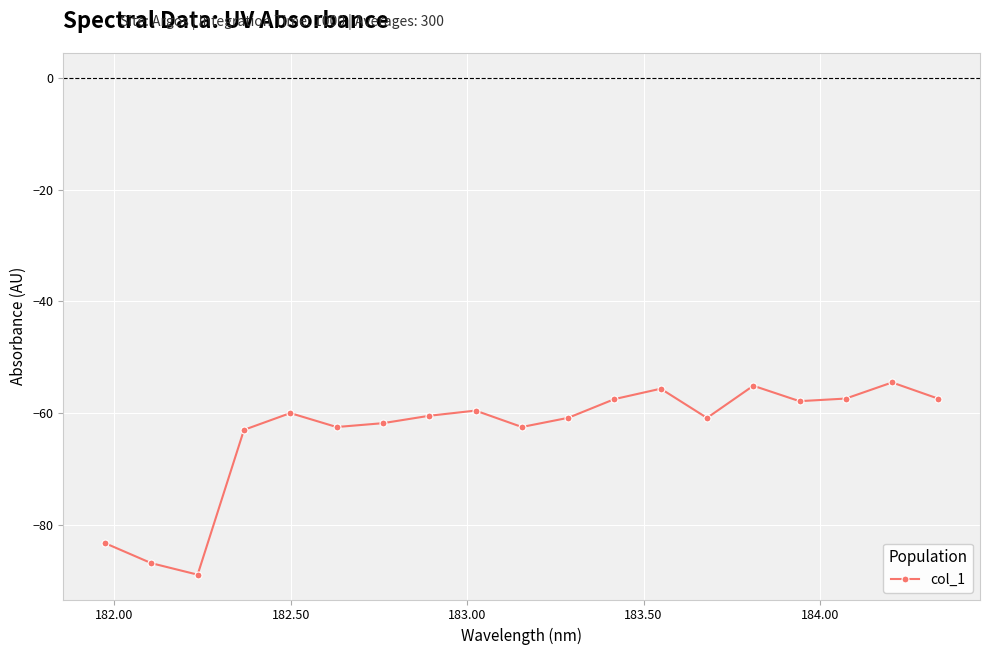

What is the value of the 8th point from the left?

-60.5